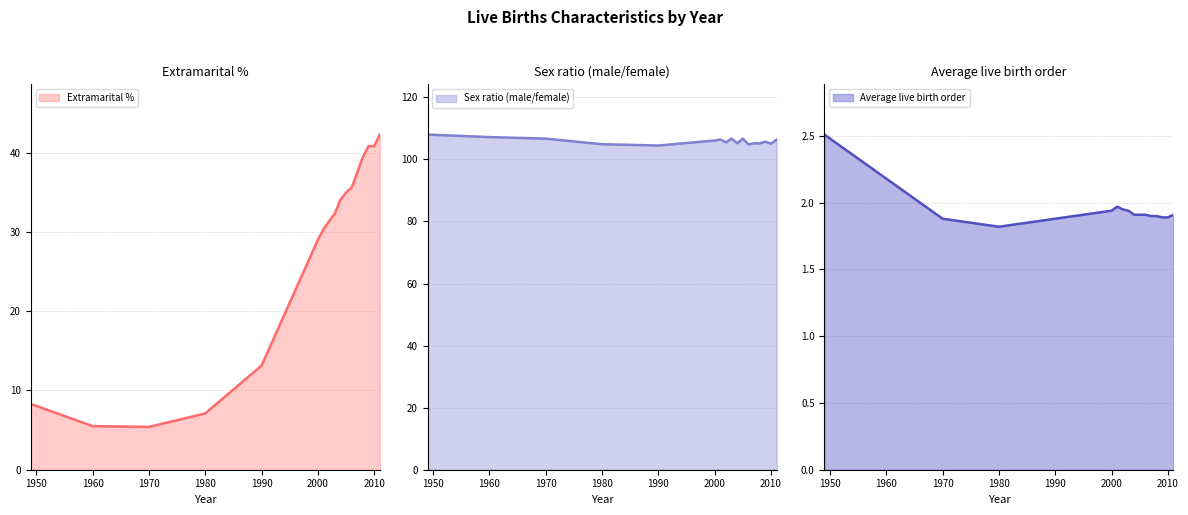

What is the total value across all series at 2007?

144.6